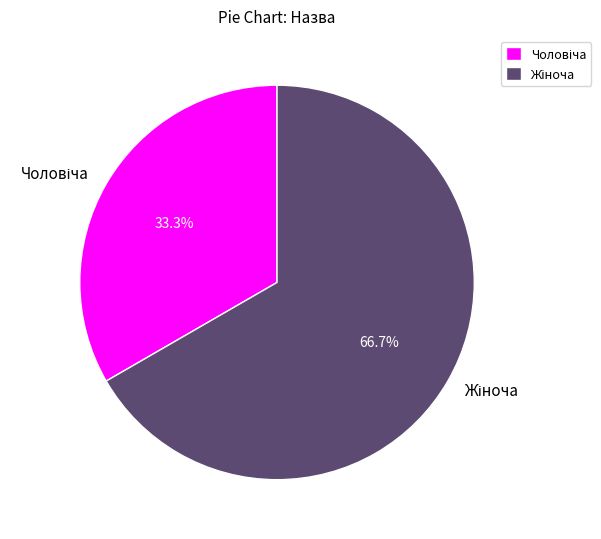

Is there any slice that represents more than half of the pie?

Yes